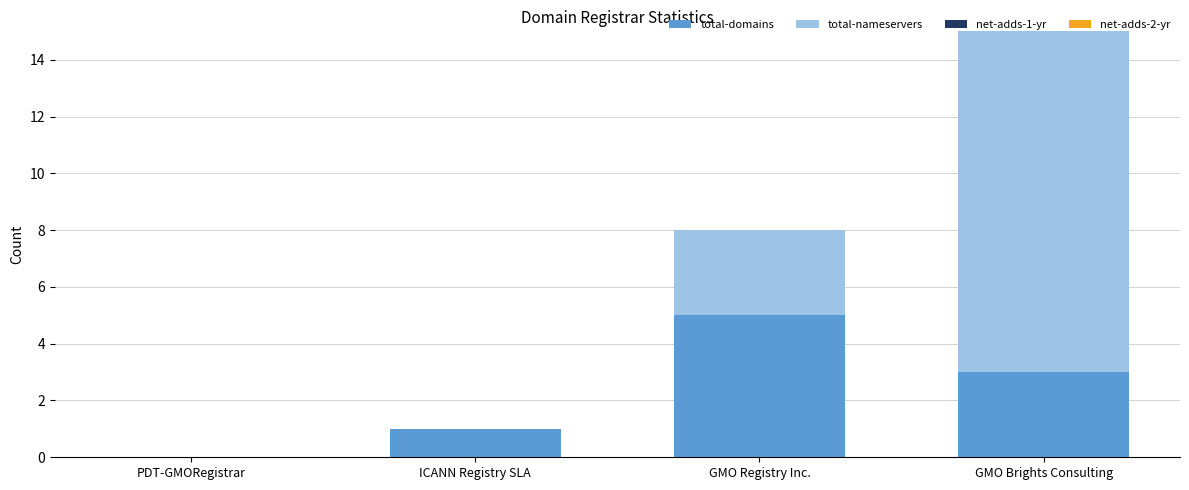

Are the bars grouped side by side (vs. stacked)?

No